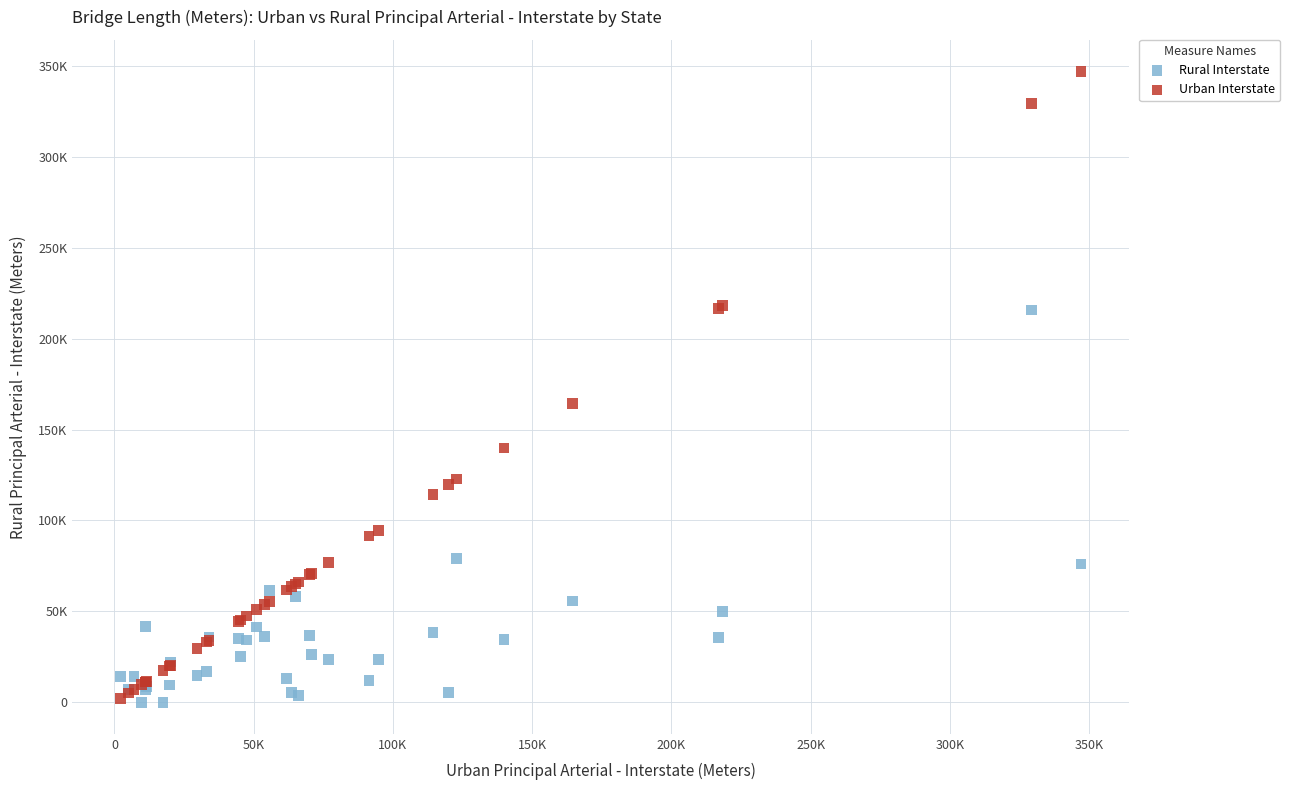

Which series has the widest spread of Y values?

Urban Interstate